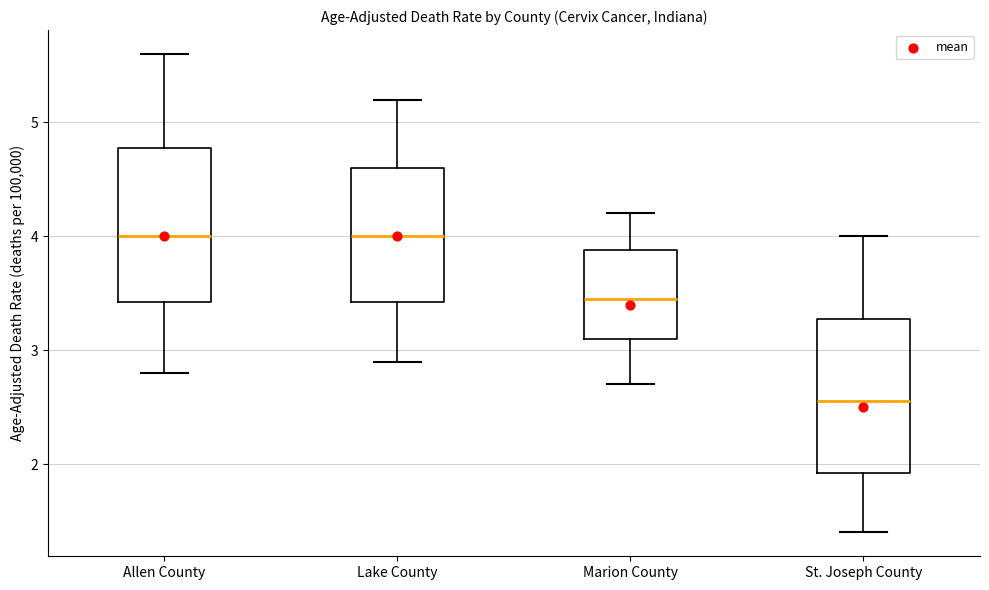

Reading left to right, read every box against the y-axis: the position of its median line, the range the box covers, and the ends of its whiskers. The values are not printed on the chart, so give them approximately, as read against the axis.

Allen County: median 4.0, box 3.4 to 4.8, whiskers 2.8 to 5.6
Lake County: median 4.0, box 3.4 to 4.6, whiskers 2.9 to 5.2
Marion County: median 3.5, box 3.1 to 3.9, whiskers 2.7 to 4.2
St. Joseph County: median 2.6, box 1.9 to 3.3, whiskers 1.4 to 4.0